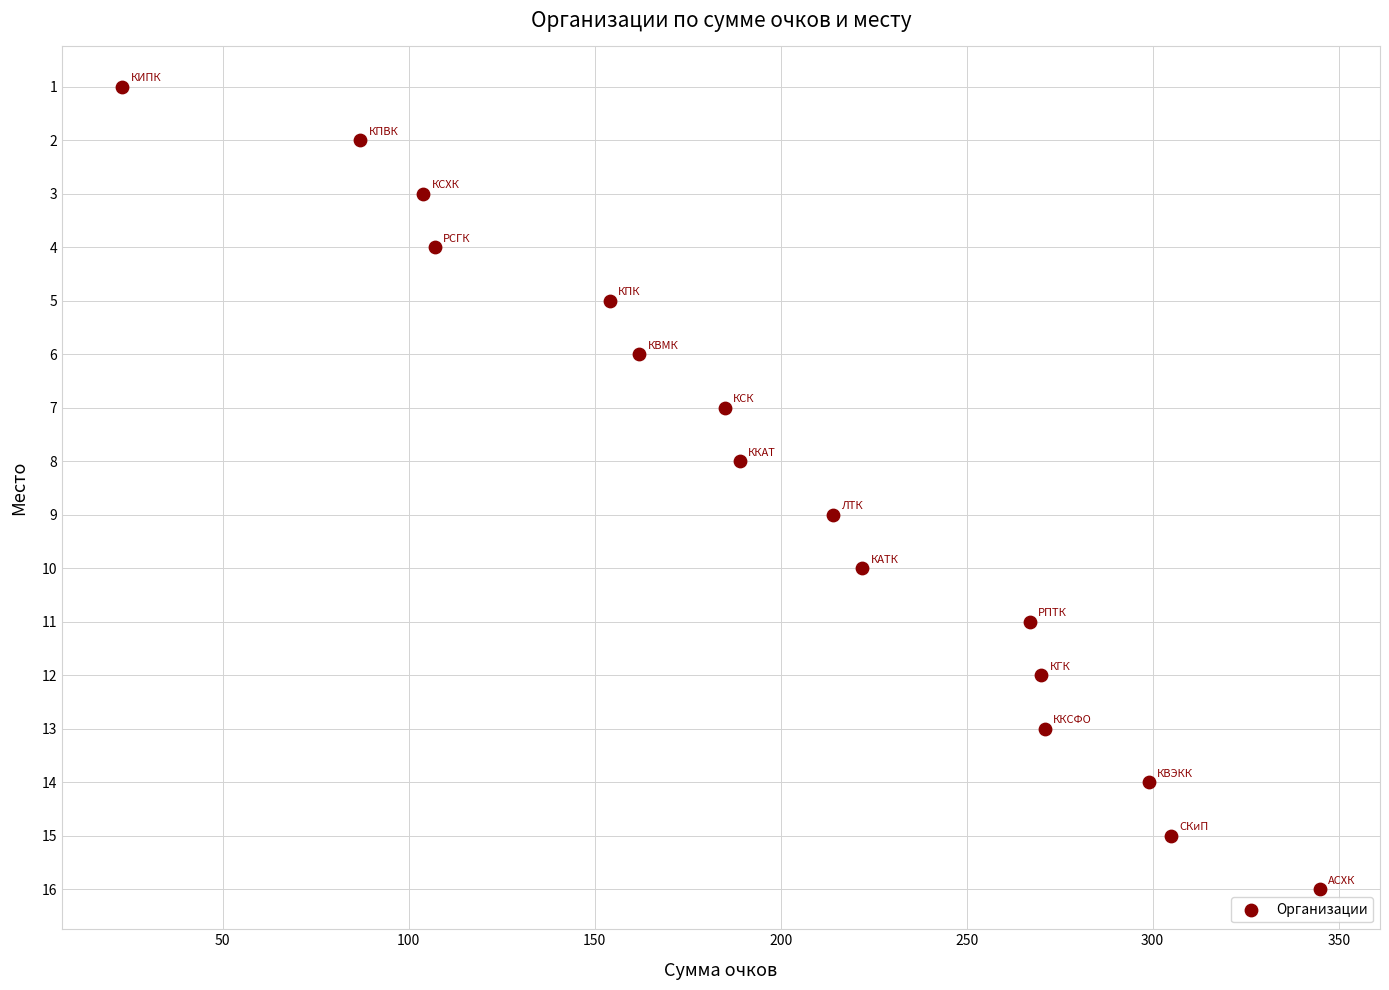

What is the range of X values (max minus min)?

322